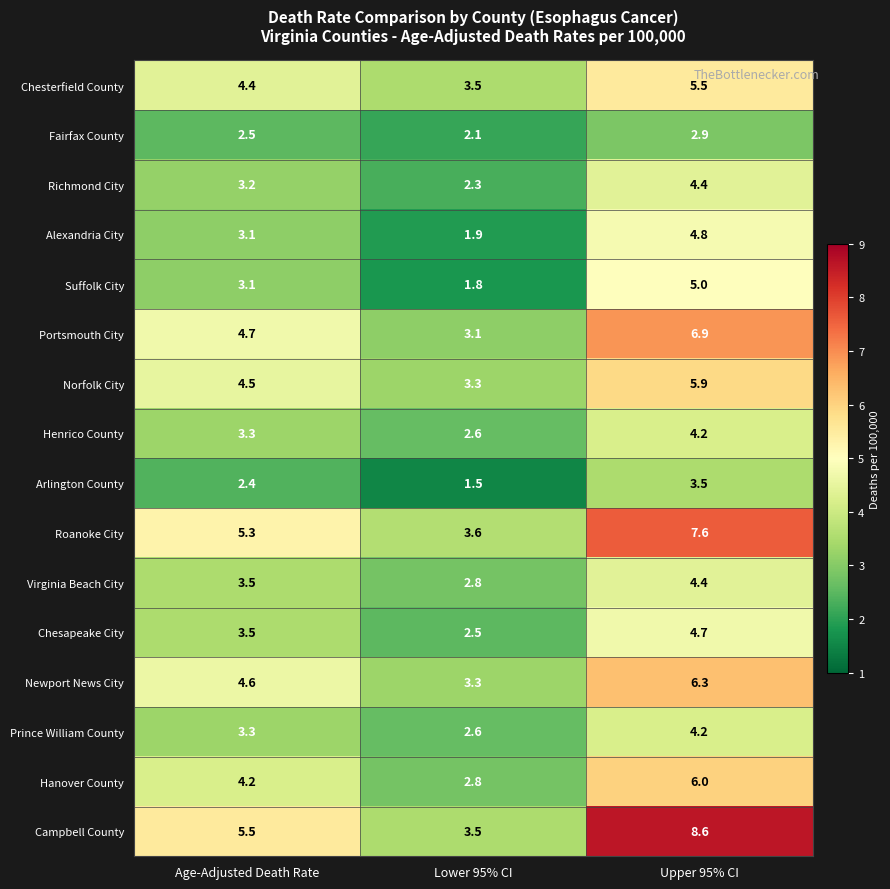

Rank the categories by Portsmouth City value from lowest to highest.

Lower 95% CI, Age-Adjusted Death Rate, Upper 95% CI